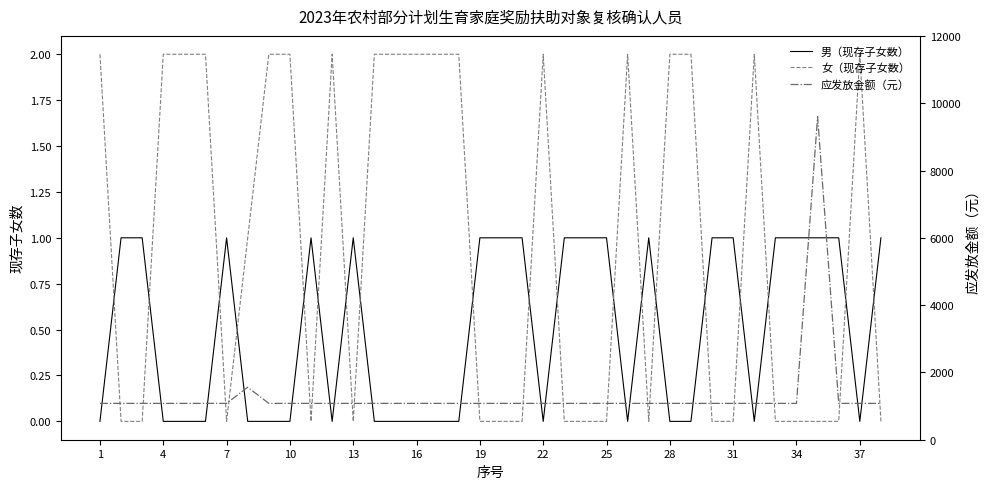

True or false: 男（现存子女数） has a value of 0 at 31.

False